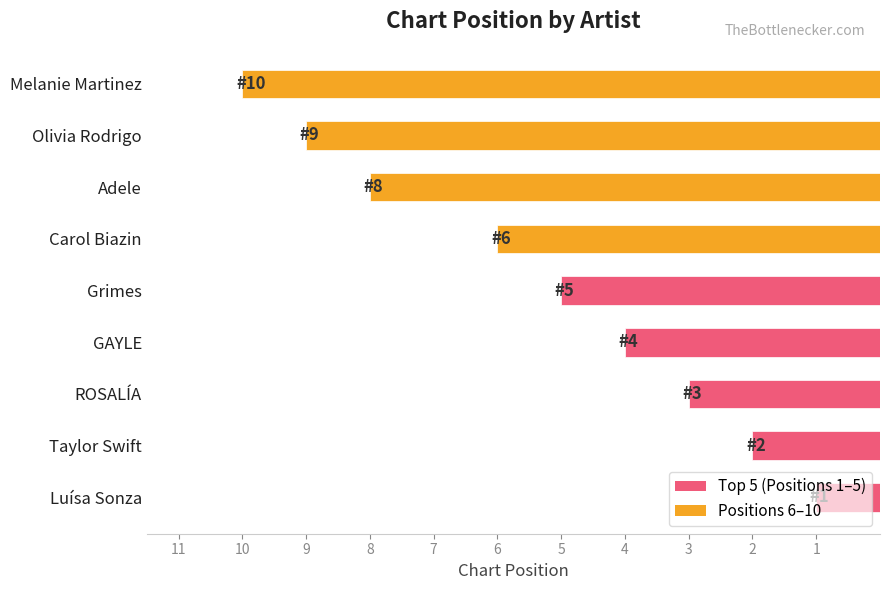

Which category has the highest value across all series?

Melanie Martinez